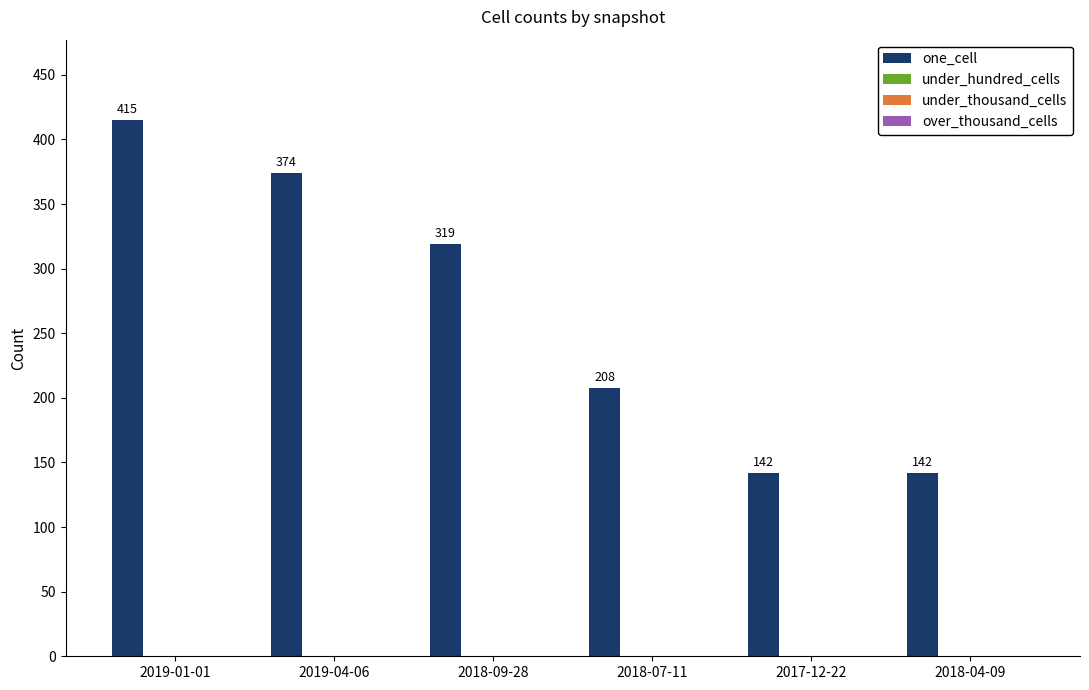

What is the value of the 4th bar from the left?

208